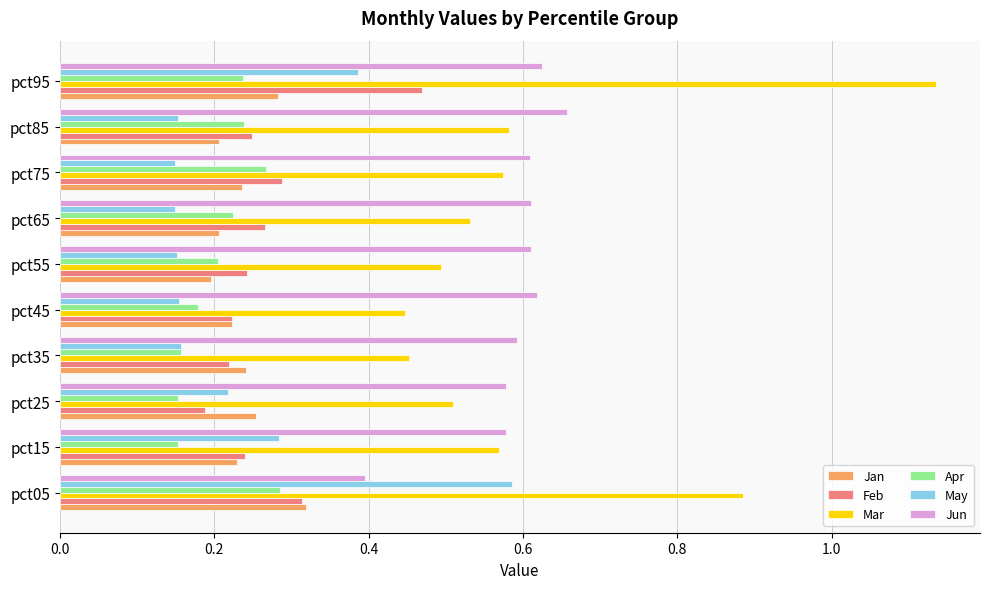

List the series in order of their peak value, highest first.

Mar, Jun, May, Feb, Jan, Apr